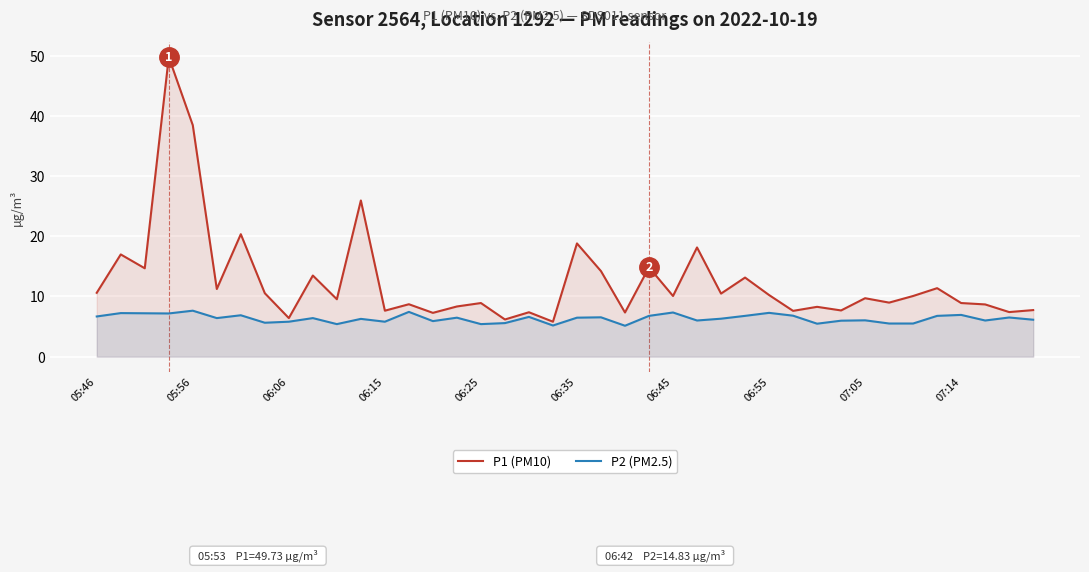

Reading right to left, extract all data points from this chart.

P1 (PM10): 7.7	7.4	8.7	8.9	11.4	10.1	9.0	9.7	7.7	8.3	7.6	10.2	13.1	10.5	18.1	10.1	14.8	7.3	14.2	18.8	5.8	7.4	6.2	8.9	8.3	7.3	8.7	7.6	25.9	9.5	13.5	6.4	10.5	20.3	11.2	38.4	49.7	14.7	17.0	10.6
P2 (PM2.5): 6.1	6.5	6.0	6.9	6.8	5.5	5.5	6.0	6.0	5.5	6.8	7.3	6.8	6.3	6.0	7.3	6.8	5.1	6.5	6.5	5.2	6.6	5.6	5.4	6.5	5.9	7.4	5.8	6.3	5.4	6.4	5.8	5.6	6.9	6.4	7.6	7.2	7.2	7.2	6.7